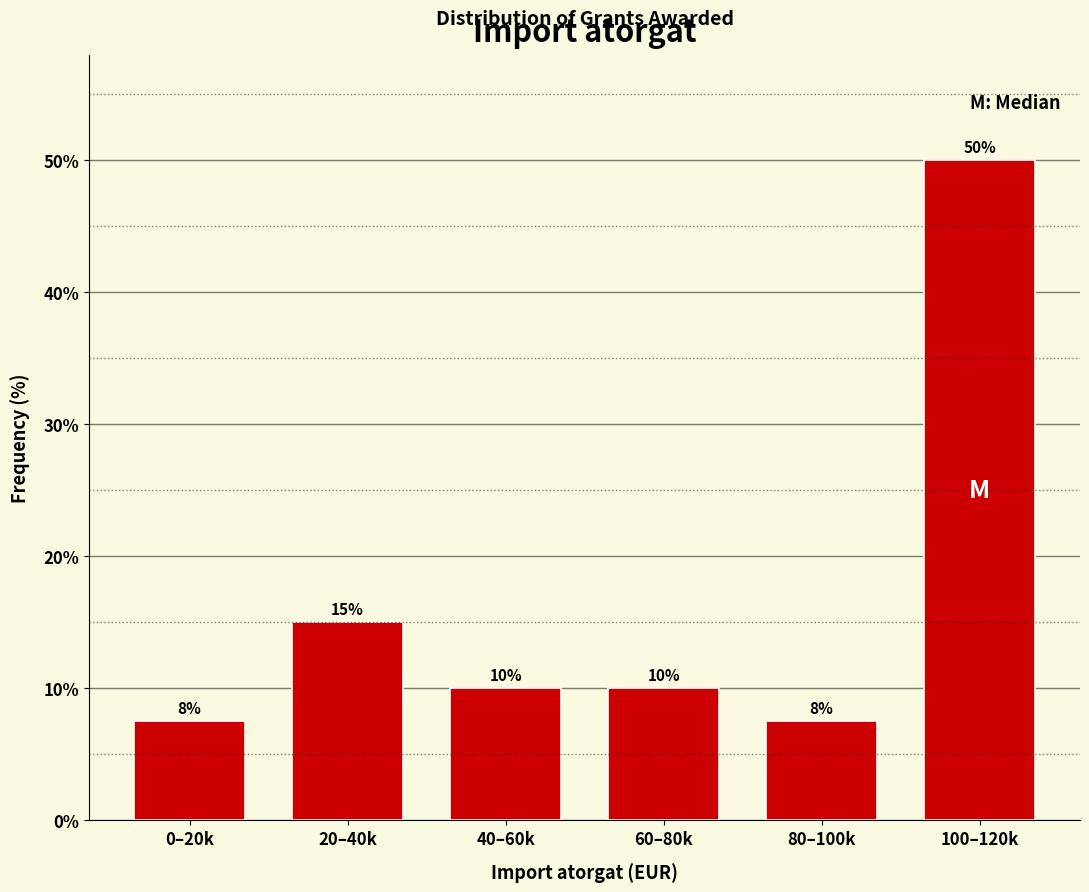

Between 0–20k and 20–40k, which is larger?

20–40k